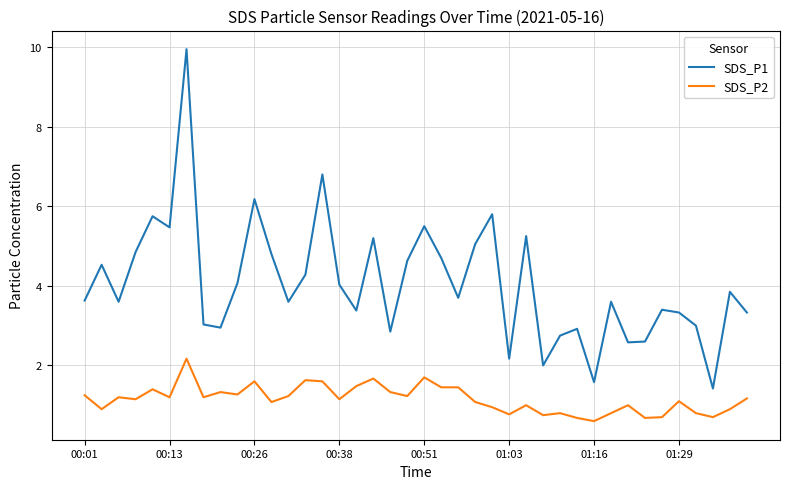

What is the smallest value displayed?

0.6